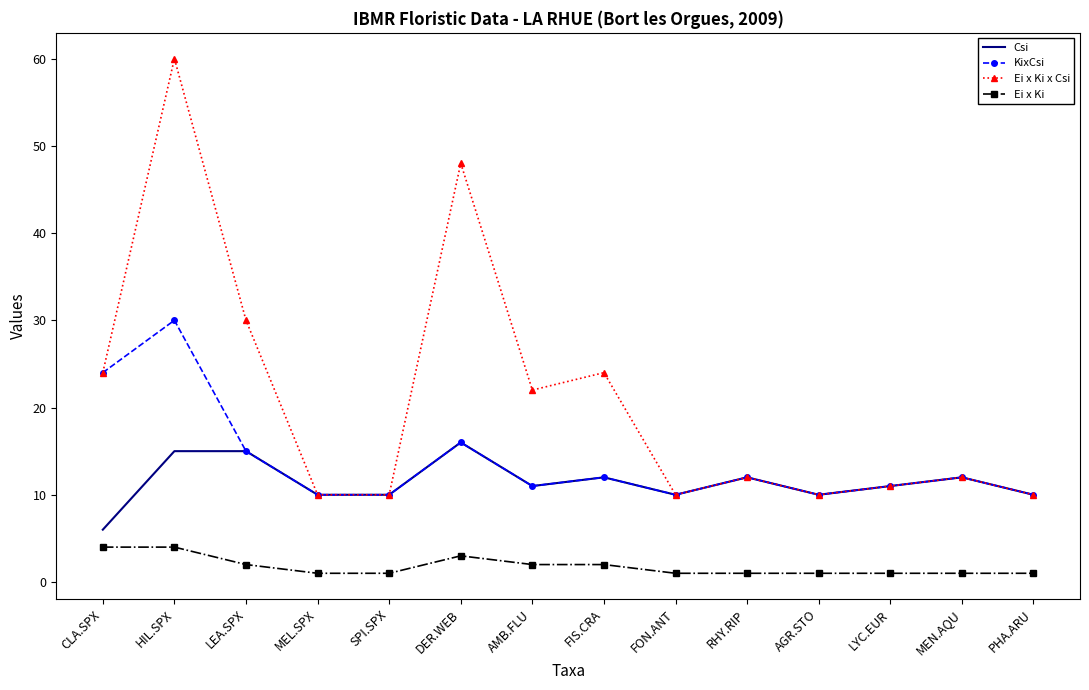

Reading left to right, list all the values displayed in this chart.

Csi: CLA.SPX=6	HIL.SPX=15	LEA.SPX=15	MEL.SPX=10	SPI.SPX=10	DER.WEB=16	AMB.FLU=11	FIS.CRA=12	FON.ANT=10	RHY.RIP=12	AGR.STO=10	LYC.EUR=11	MEN.AQU=12	PHA.ARU=10
KixCsi: CLA.SPX=24	HIL.SPX=30	LEA.SPX=15	MEL.SPX=10	SPI.SPX=10	DER.WEB=16	AMB.FLU=11	FIS.CRA=12	FON.ANT=10	RHY.RIP=12	AGR.STO=10	LYC.EUR=11	MEN.AQU=12	PHA.ARU=10
Ei x Ki x Csi: CLA.SPX=24	HIL.SPX=60	LEA.SPX=30	MEL.SPX=10	SPI.SPX=10	DER.WEB=48	AMB.FLU=22	FIS.CRA=24	FON.ANT=10	RHY.RIP=12	AGR.STO=10	LYC.EUR=11	MEN.AQU=12	PHA.ARU=10
Ei x Ki: CLA.SPX=4	HIL.SPX=4	LEA.SPX=2	MEL.SPX=1	SPI.SPX=1	DER.WEB=3	AMB.FLU=2	FIS.CRA=2	FON.ANT=1	RHY.RIP=1	AGR.STO=1	LYC.EUR=1	MEN.AQU=1	PHA.ARU=1